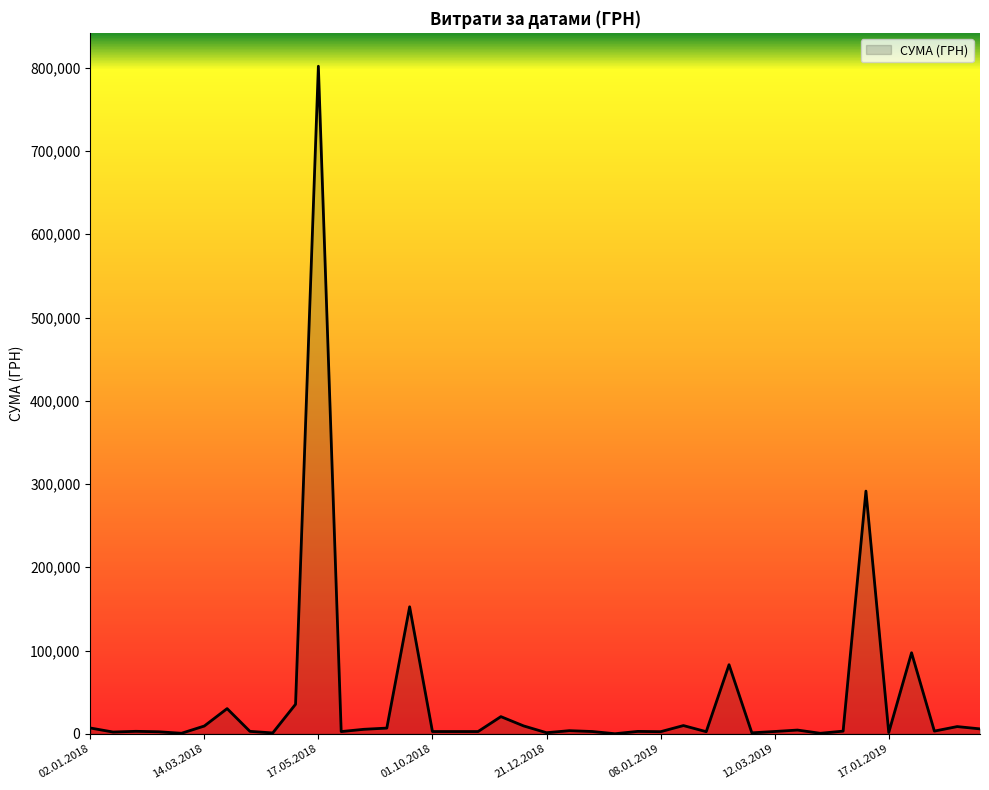

What is the difference between the maximum and second lowest values?

801197.3